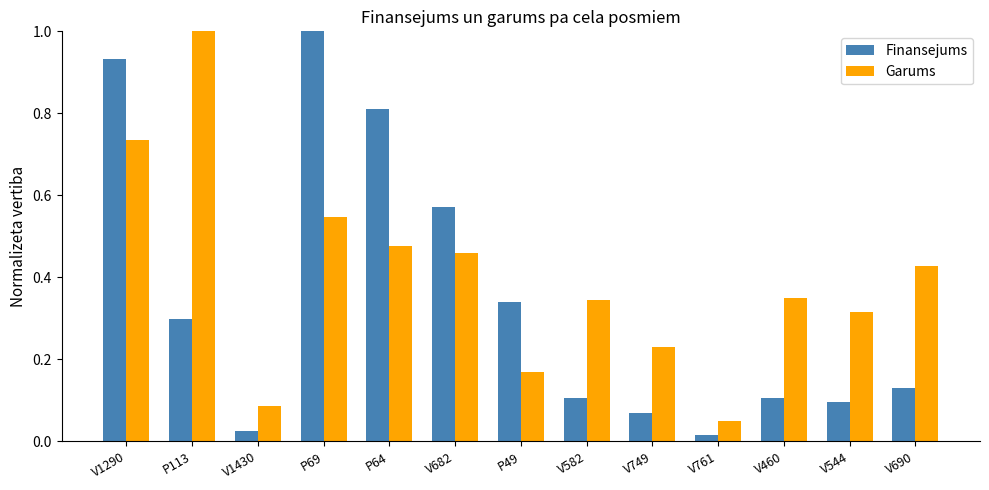

What is the sum of the Finansejums values at P64 and V1430?

0.8